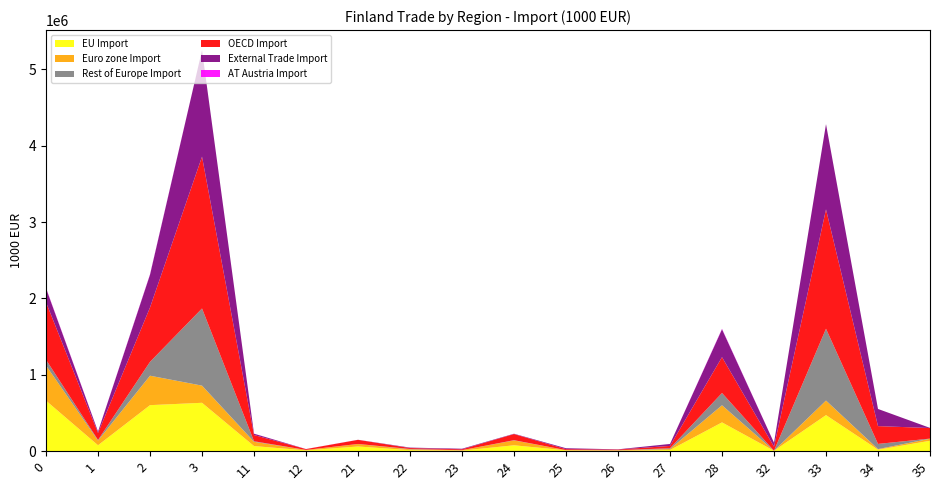

Reading right to left, transcribe all the data shown in this chart.

EU Import: 136308	19907	472416	5015	377019	15588	6059	11280	77211	7638	13576	61571	10678	66935	633646	602764	77613	661409
Euro zone Import: 26501	7445	190251	375	224049	12274	5825	2836	63815	5686	10993	32314	5663	56044	224572	385402	61707	460079
Rest of Europe Import: 1978	67834	940584	0	160659	10661	1305	77	2919	244	4429	916	474	7063	1010396	181618	7537	75329
OECD Import: 138286	233082	1562309	53952	469420	30570	7994	12092	80493	10857	12004	53807	10696	81371	1987629	711962	92067	753014
External Trade Import: 1978	224718	1116263	51448	365322	25652	3266	12504	4053	7880	5966	963	475	17429	1394408	429309	17904	182725
AT Austria Import: 0	0	11	155	5671	21	0	0	1	8	0	0	504	712	166	5758	1217	5741